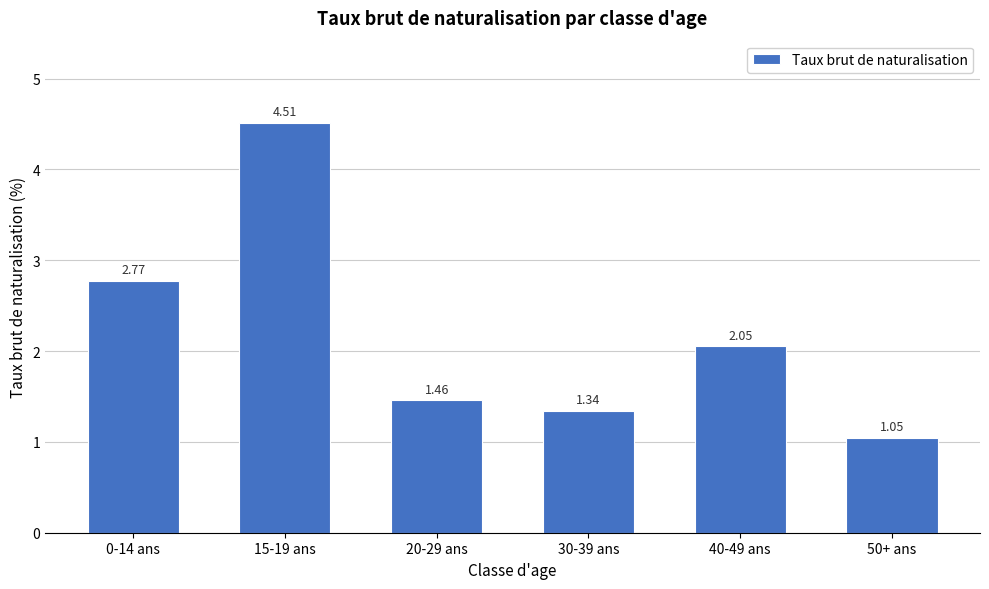

Rank the categories by value from highest to lowest.

15-19 ans, 0-14 ans, 40-49 ans, 20-29 ans, 30-39 ans, 50+ ans